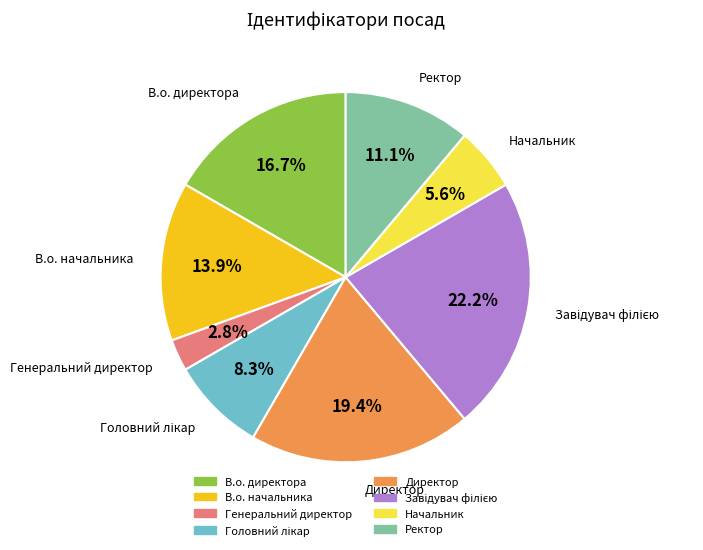

Which slice is the smallest?

Генеральний директор